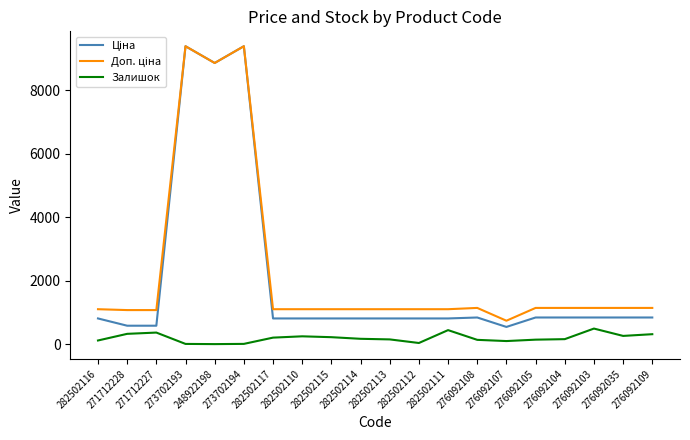

The value of Залишок at 282502111 is 137.1. True or false?

False